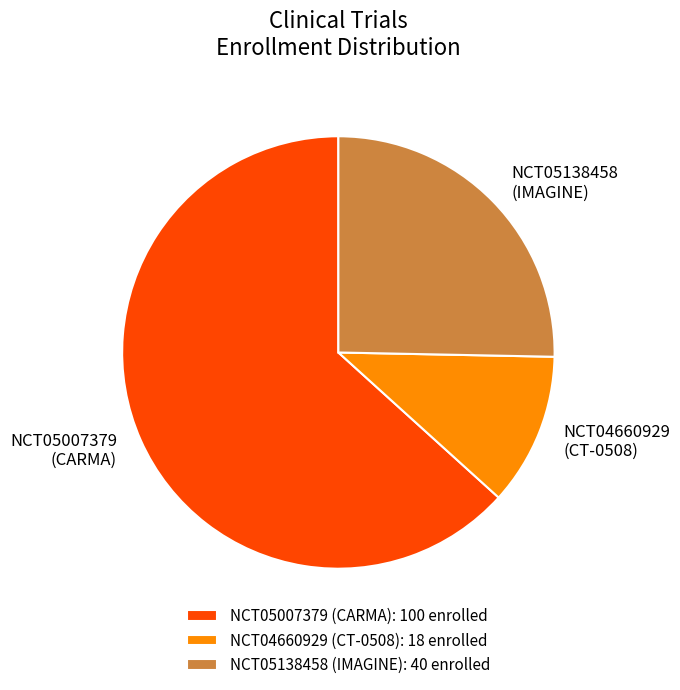

Is it true that NCT05138458 (IMAGINE) is 18% of the pie?

False